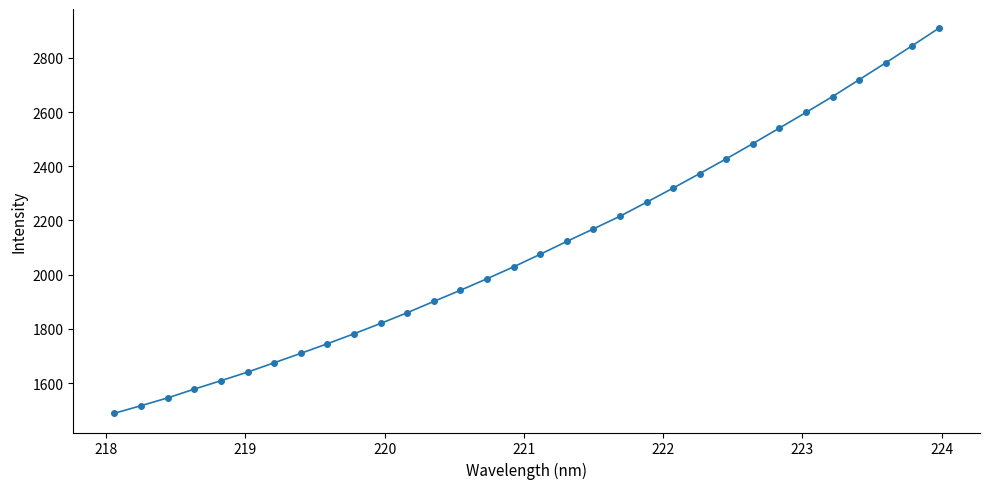

What is the value of the 6th point from the left?

1640.3